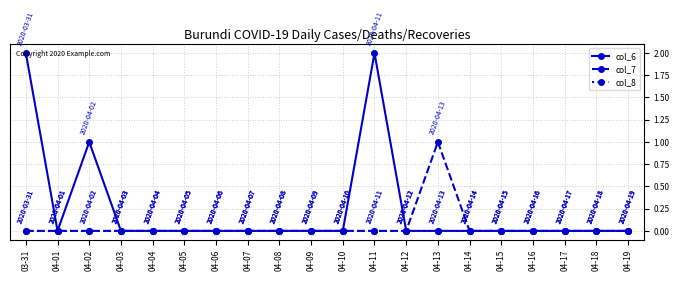

What is the label of the 5th point from the right?

04-15